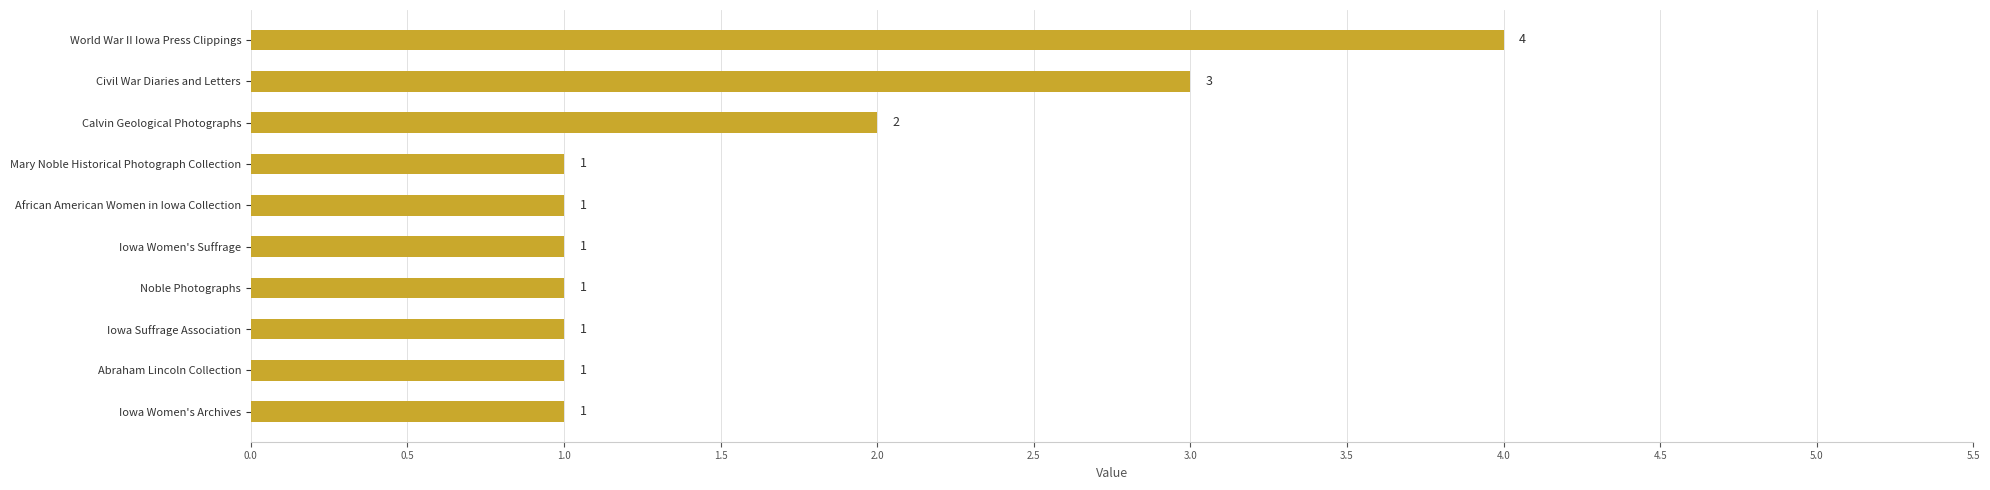

How many data points are above 1?

3